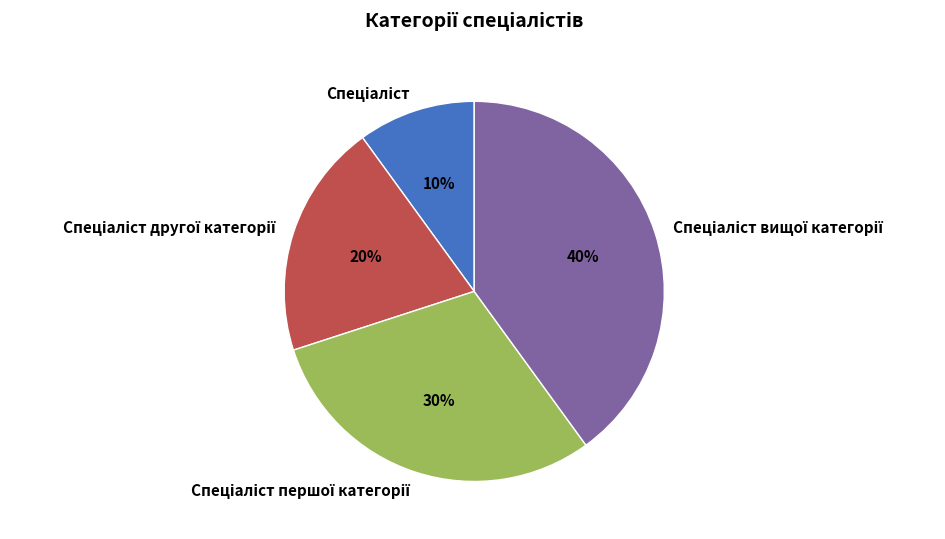

To the nearest percent, what is the difference between the largest and smallest slice percentages?

30%